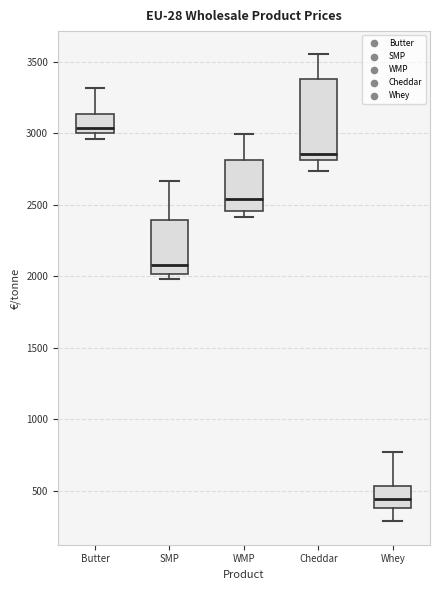

Reading left to right, transcribe this box plot: for each box, give where its median line is, the range the box spans, and where its two whiskers end, as read against the y-axis. The values are not printed on the chart, so give them approximately, as read against the axis.

Butter: median 3050, box 3000 to 3150, whiskers 2950 to 3300
SMP: median 2100, box 2000 to 2400, whiskers 2000 (just below the box's lower edge) to 2650
WMP: median 2550, box 2450 to 2800, whiskers 2400 to 3000
Cheddar: median 2850, box 2800 to 3400, whiskers 2750 to 3550
Whey: median 450, box 400 to 550, whiskers 300 to 750